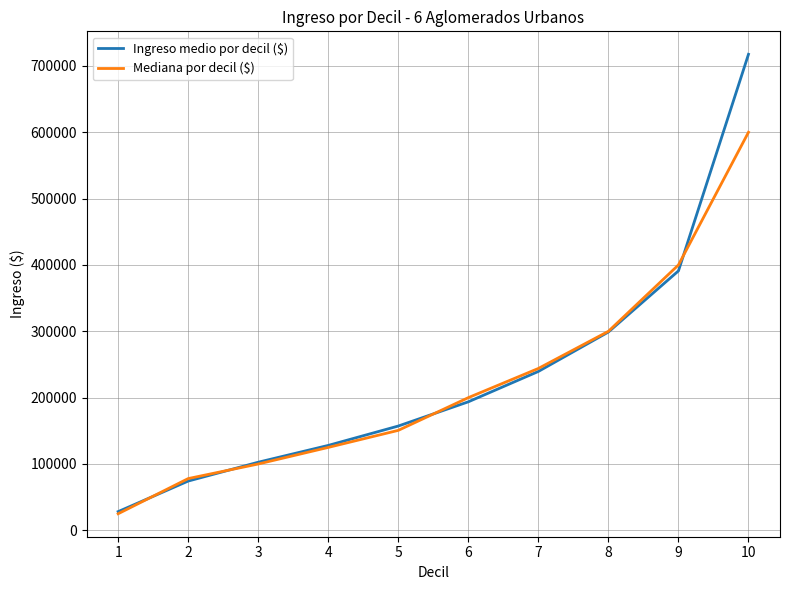

The value of Mediana por decil ($) at 5 is 150700.0. True or false?

True